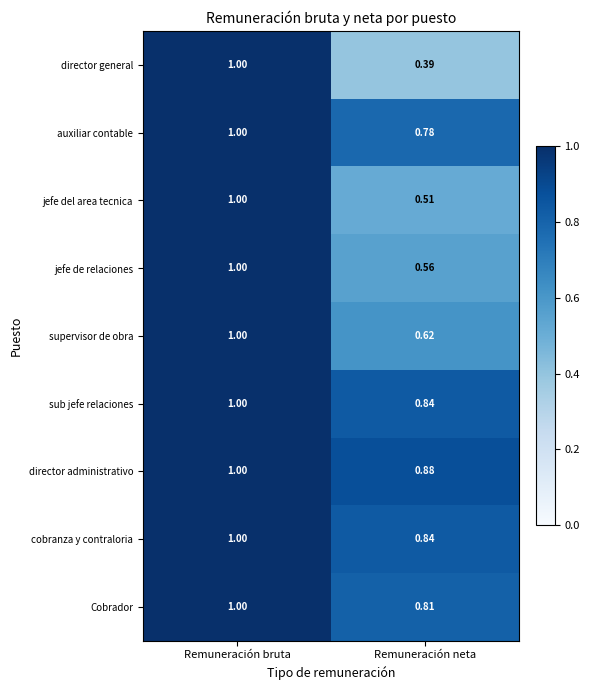

Where is jefe de relaciones nearest to the value 0?

Remuneración neta